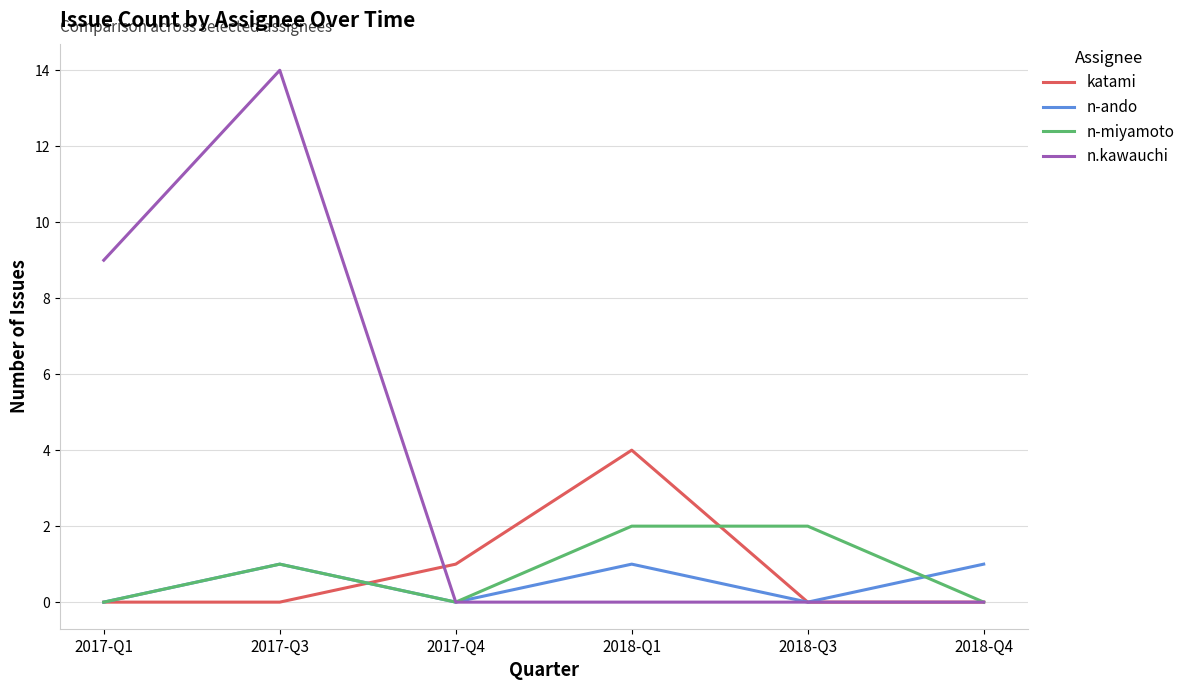

What is the maximum value shown in the chart?

14